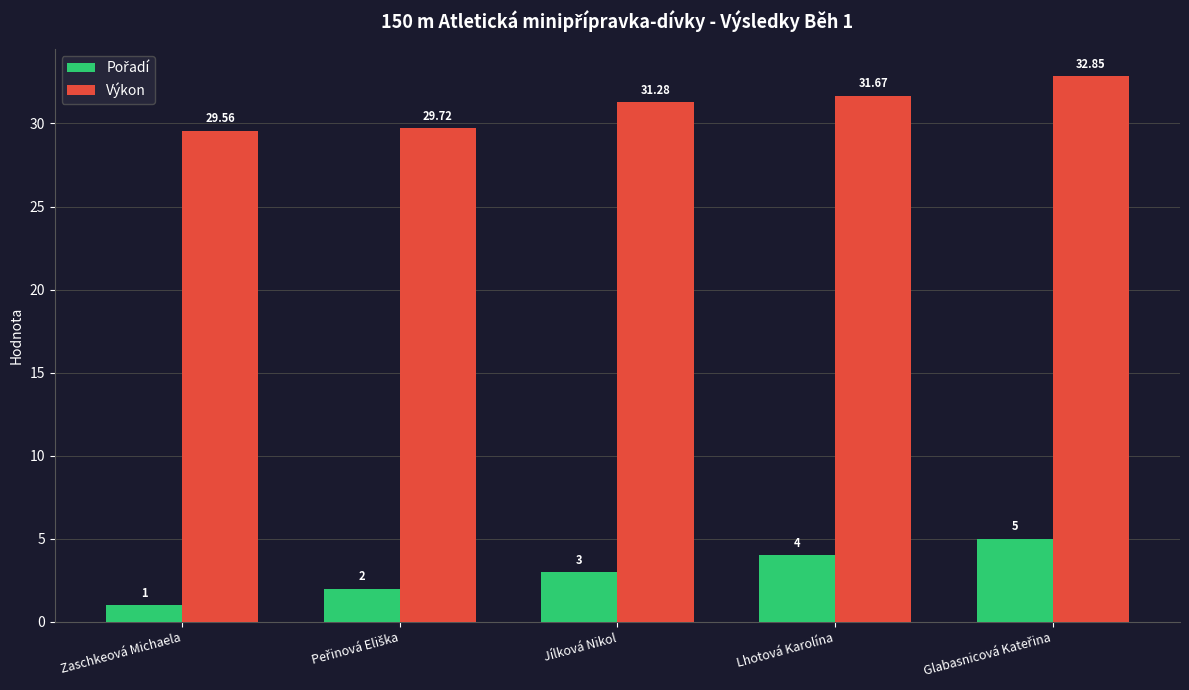

What position from the left is Jílková Nikol?

3